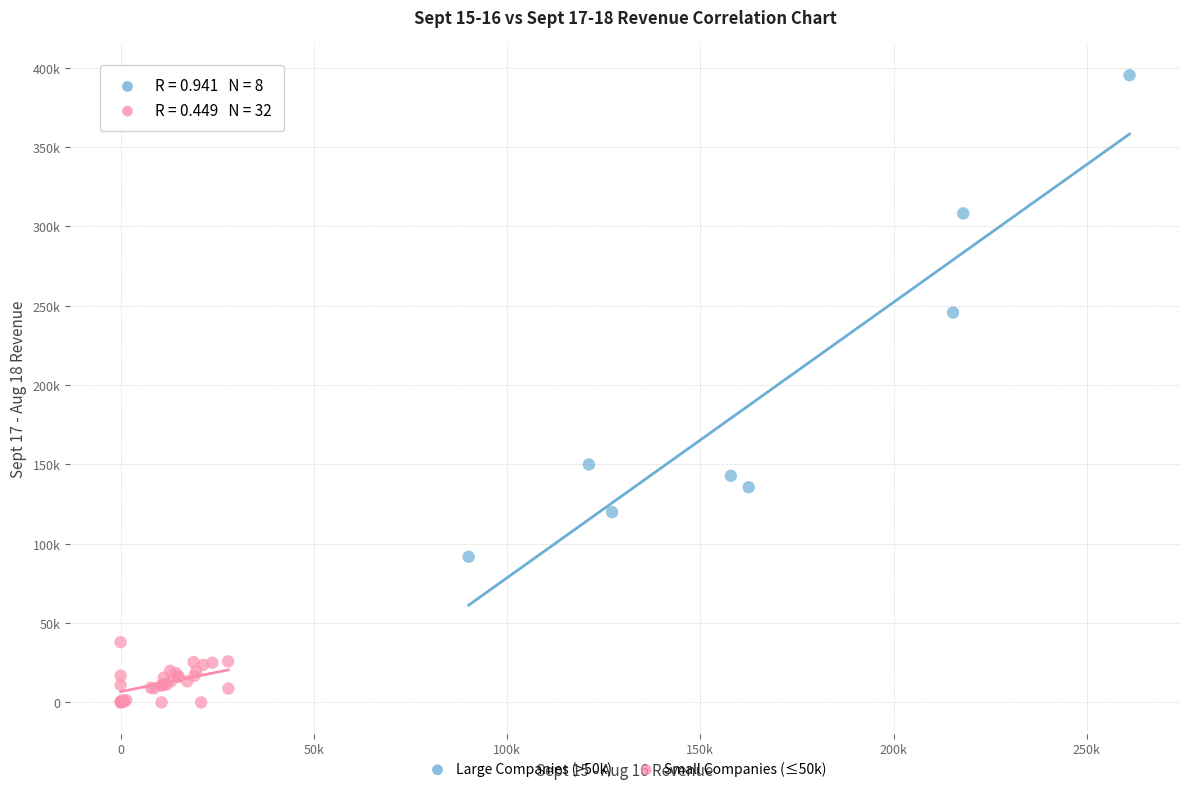

What are all the series names shown in the legend?

Large Companies (>50k), Small Companies (≤50k)